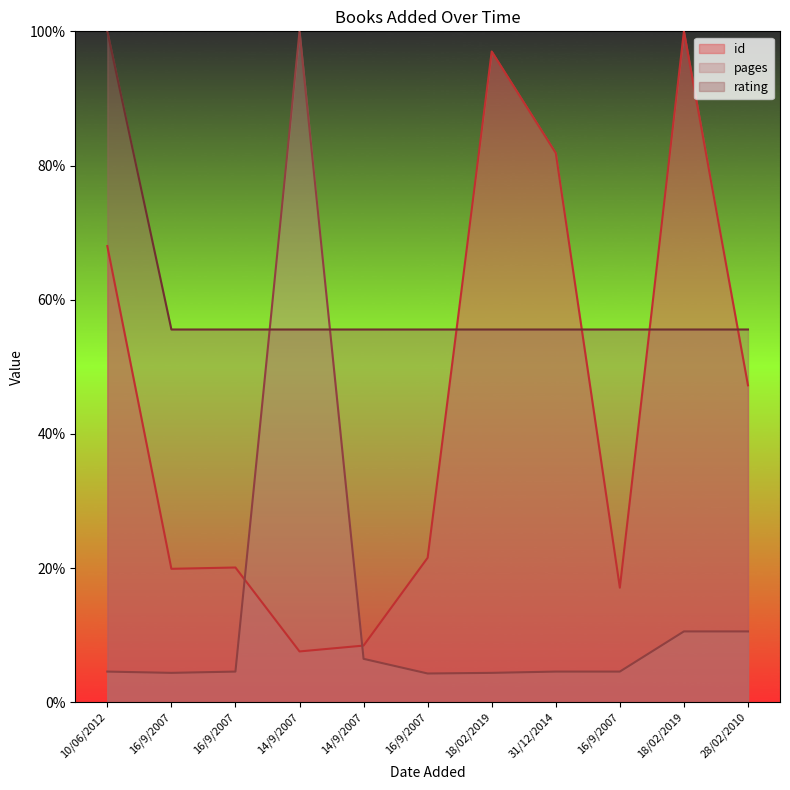

What is the value of the rating point at the 8th from the left?

55.6